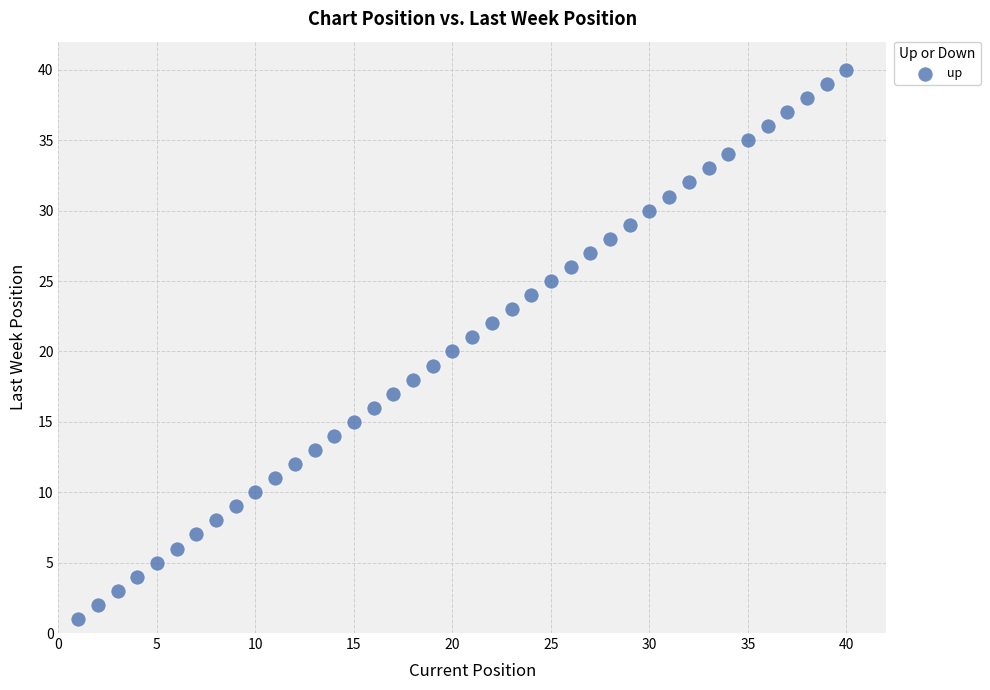

What is the range of Y values (max minus min)?

39